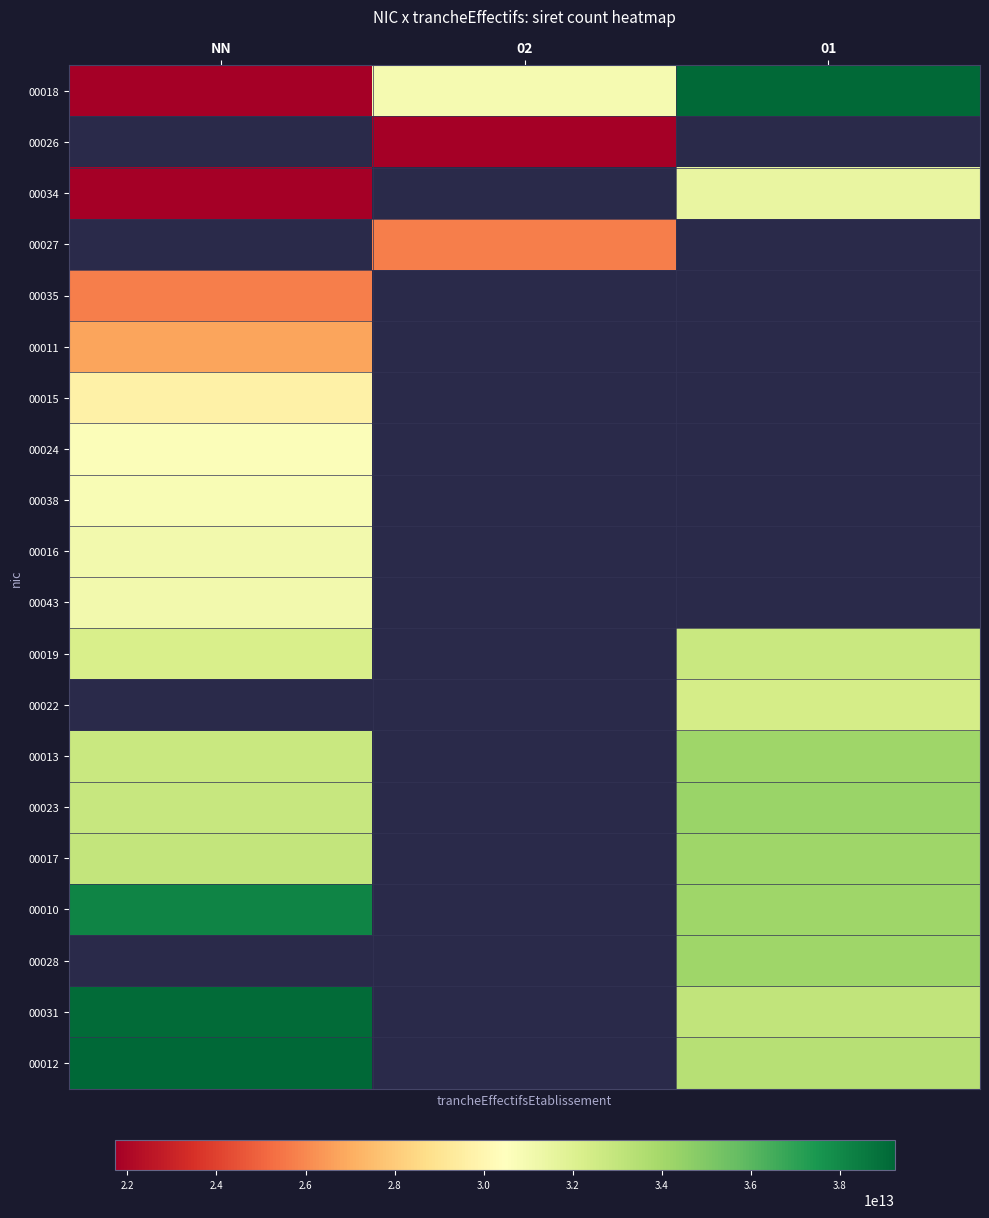

What is the smallest value displayed?

21720235700018.0